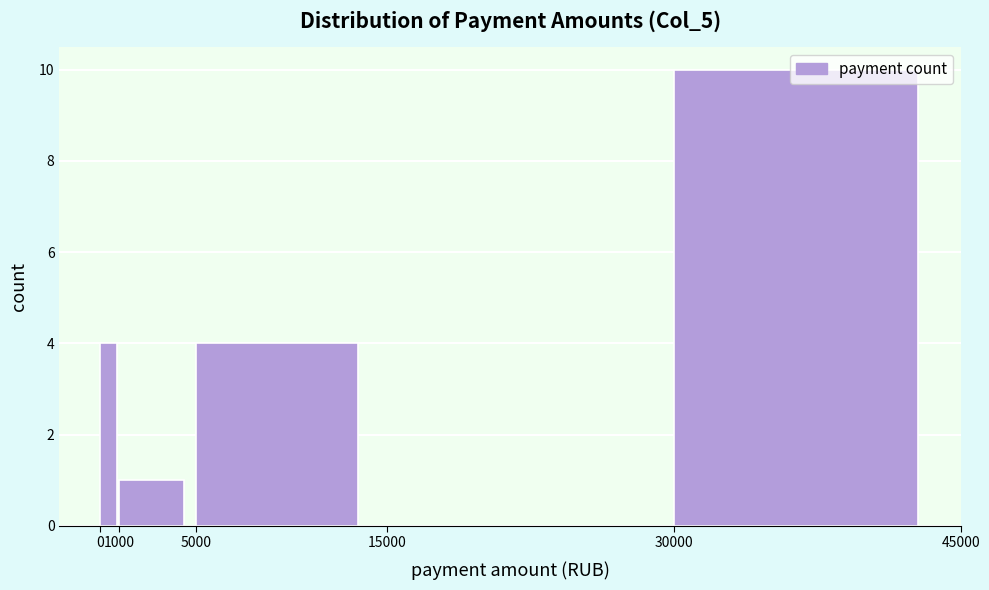

Which range on the x-axis has the tallest bar?

30000 to 45000